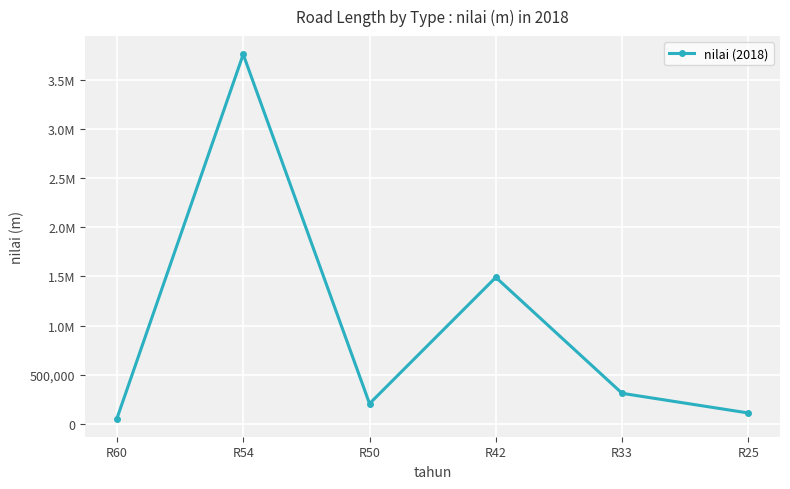

How many points are higher than both their immediate neighbors (excluding endpoints)?

2